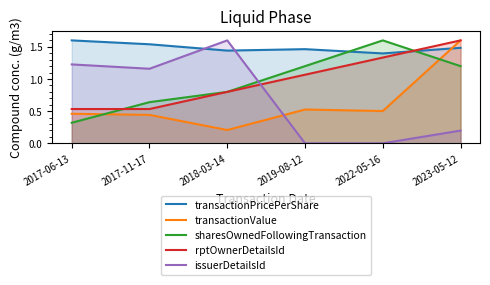

What are all the series names shown in the legend?

transactionPricePerShare, transactionValue, sharesOwnedFollowingTransaction, rptOwnerDetailsId, issuerDetailsId